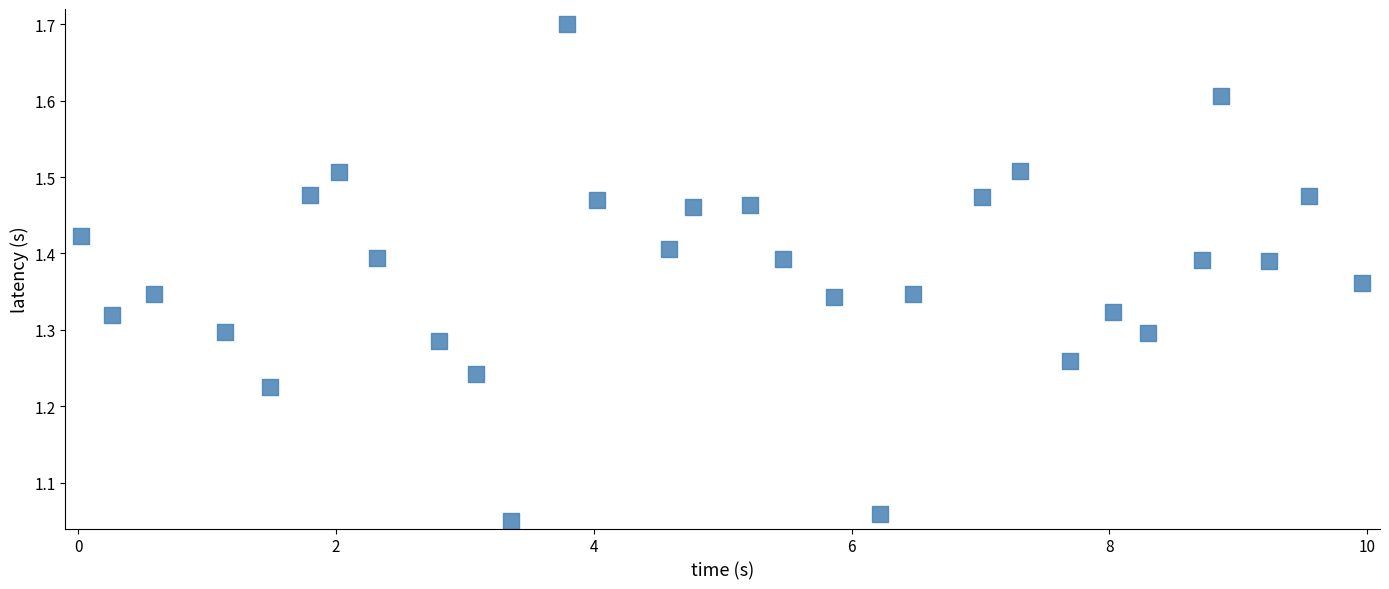

What is the range of X values (max minus min)?

9.9